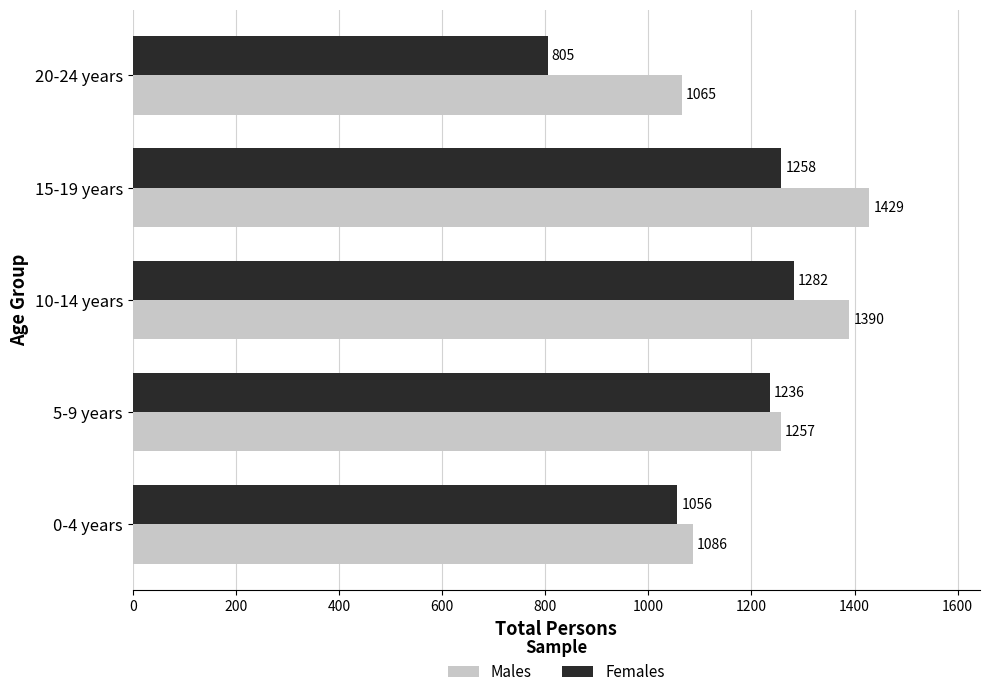

What is the average value of the Males series?

1245